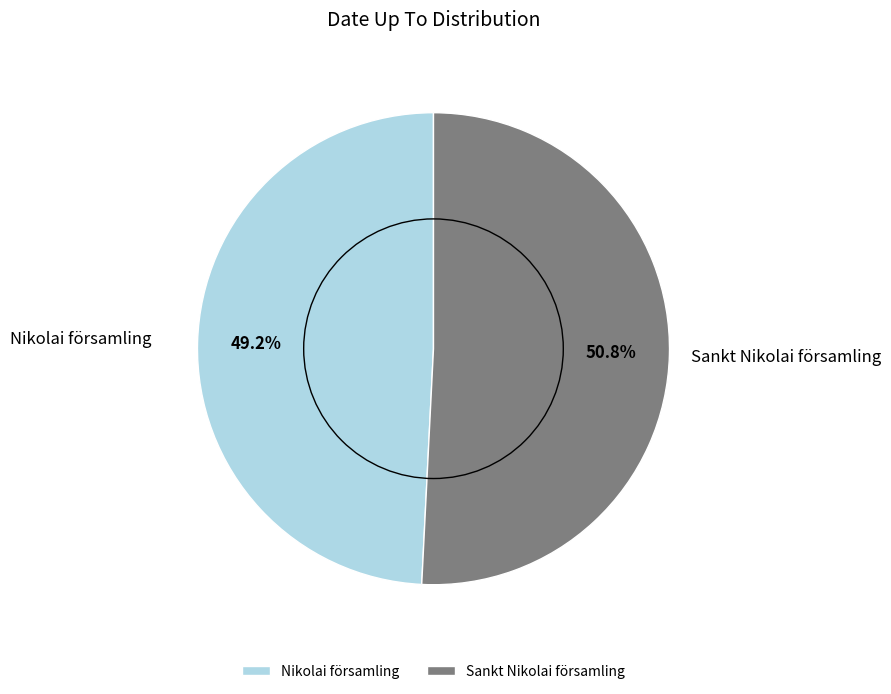

What is the ratio of the value at Sankt Nikolai församling to the value at Nikolai församling?

1.0